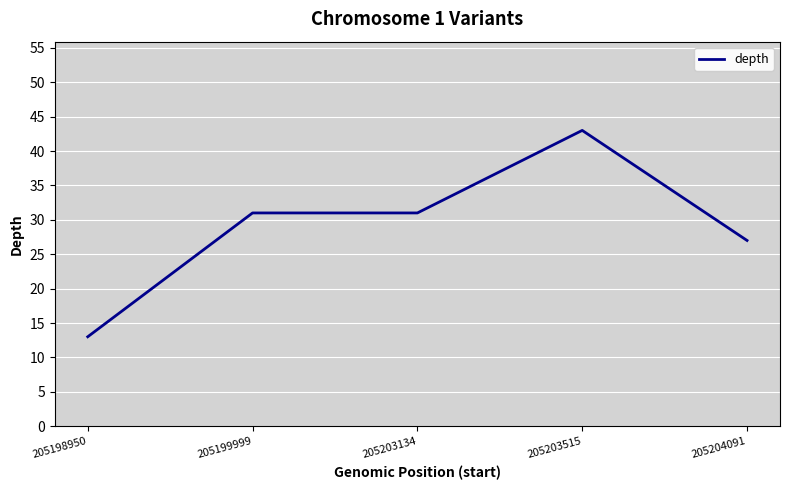

What is the difference between the maximum and second lowest values?

16